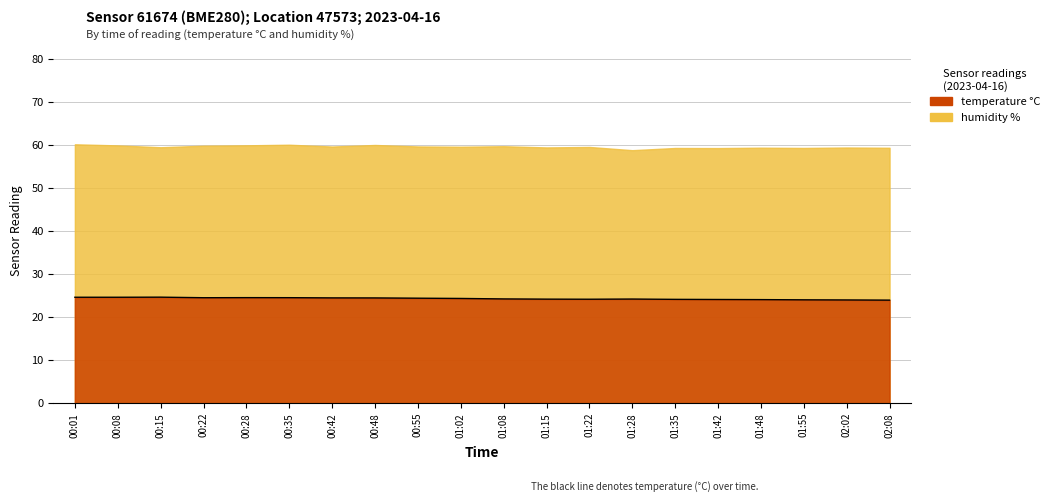

True or false: the data shows 33.6 at 00:42.

False